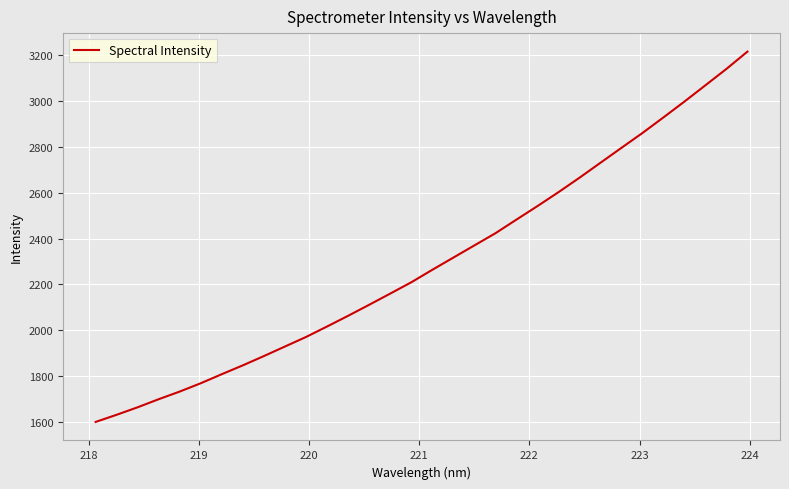

What is the greatest value displayed?

3214.5